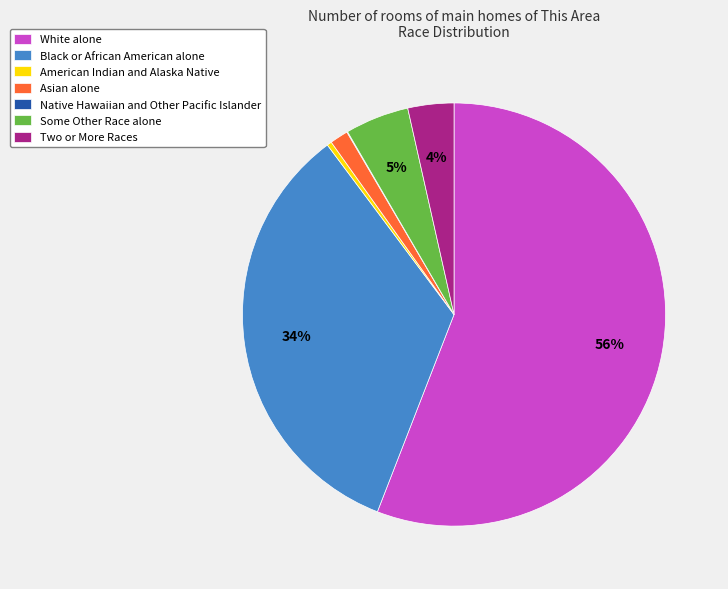

What percentage is the Asian alone slice, to the nearest percent?

1%